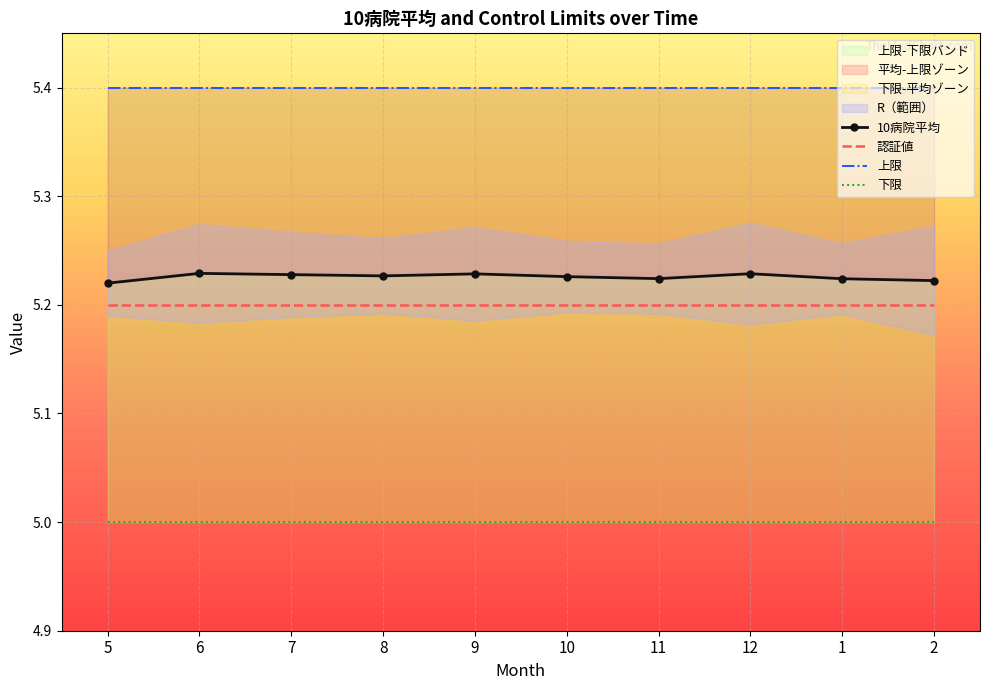

How many categories are shown in the chart?

10